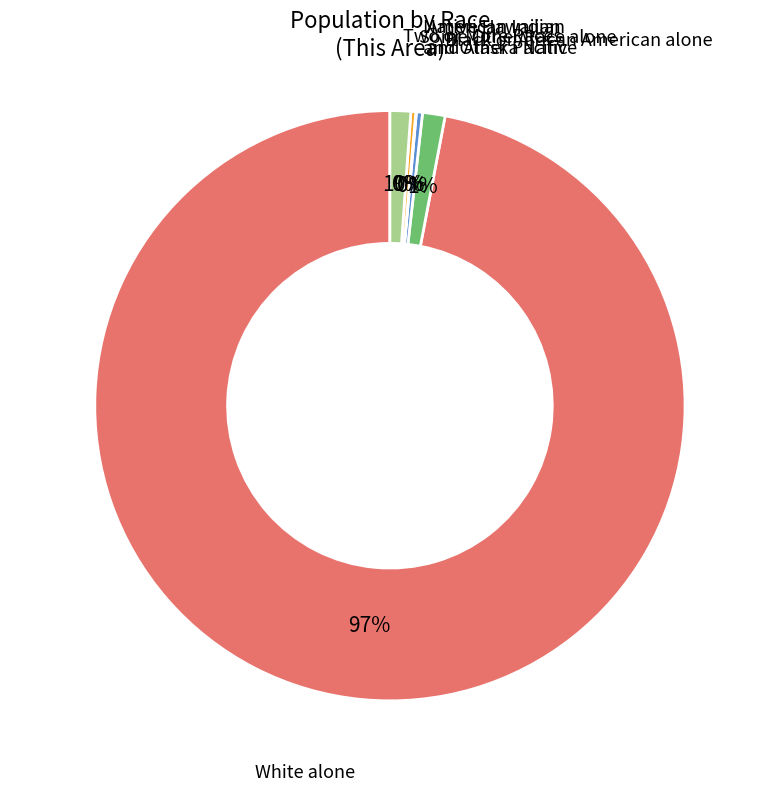

Is there a majority slice in this chart?

Yes